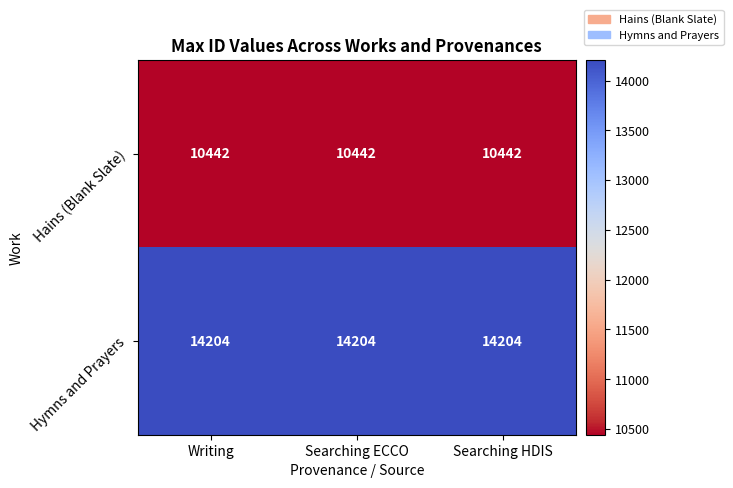

What is the difference between the highest and lowest values at Searching HDIS?

3762